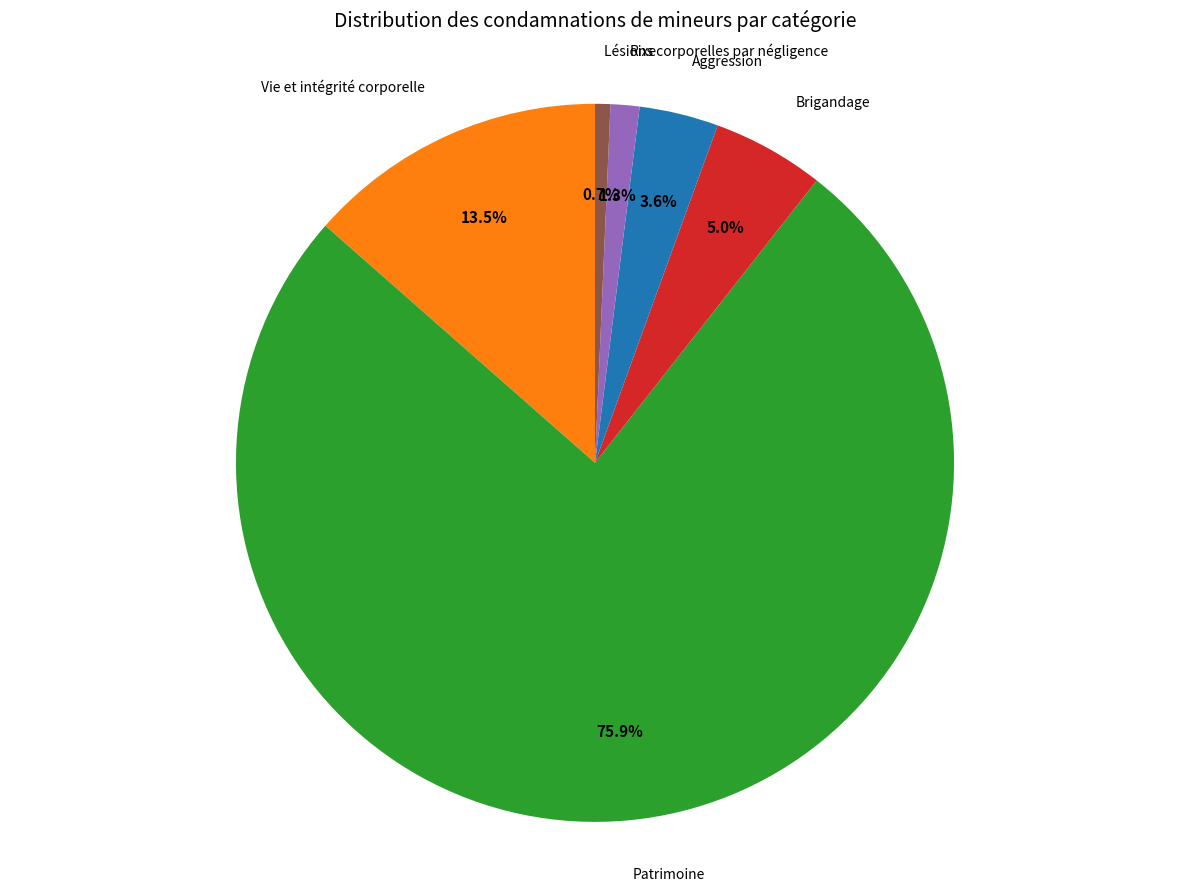

True or false: Rixe accounts for 11% of the total.

False